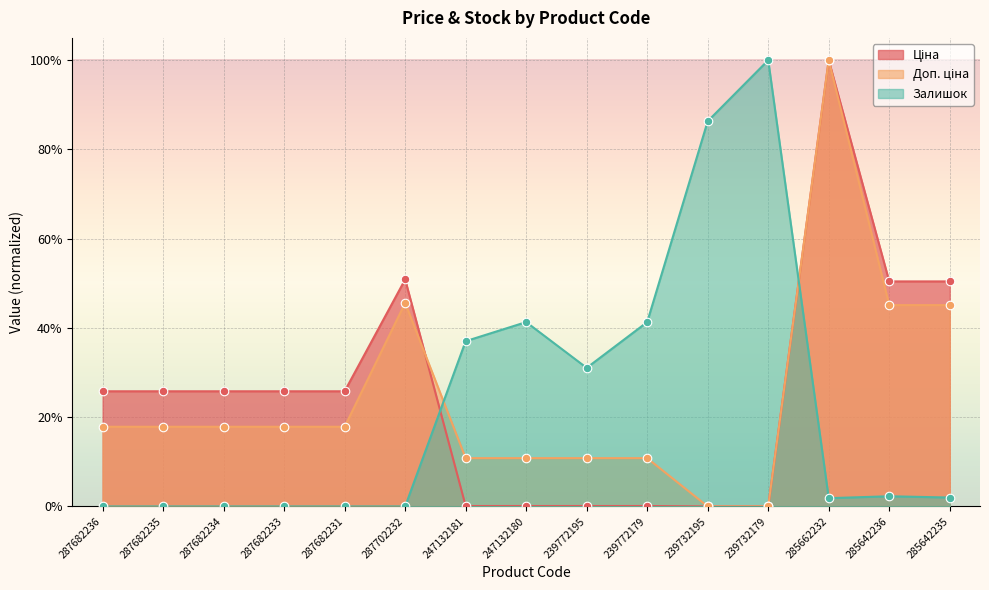

Which series reaches the maximum Y coordinate?

Ціна